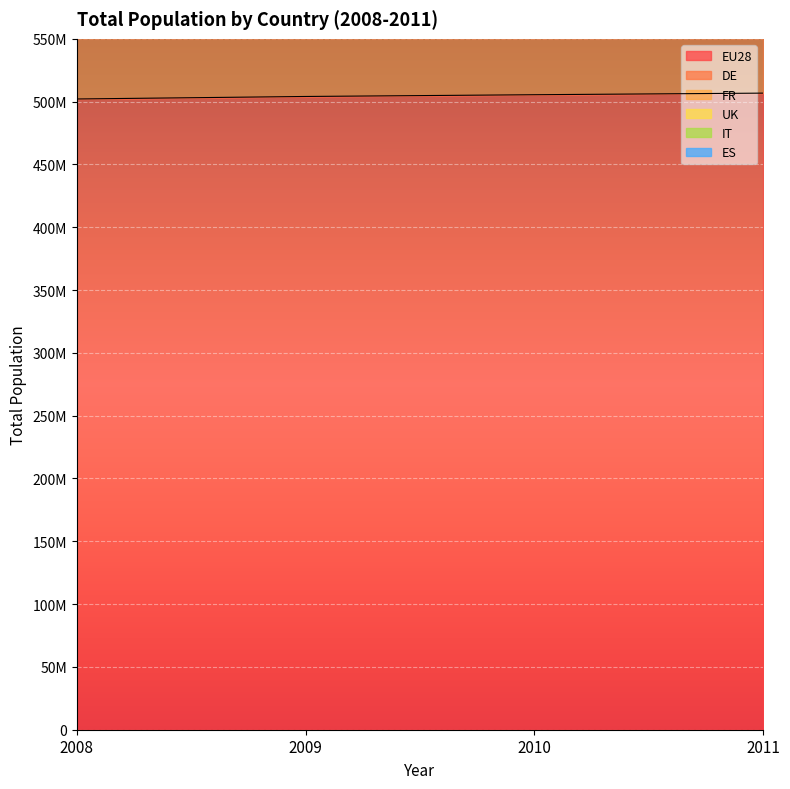

At which label does UK first exceed 774338666?

2011